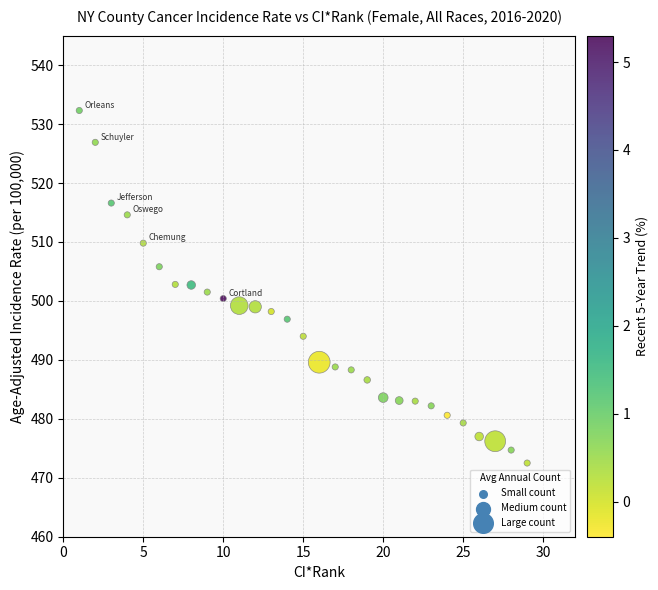

What is the range of Y values (max minus min)?

59.8